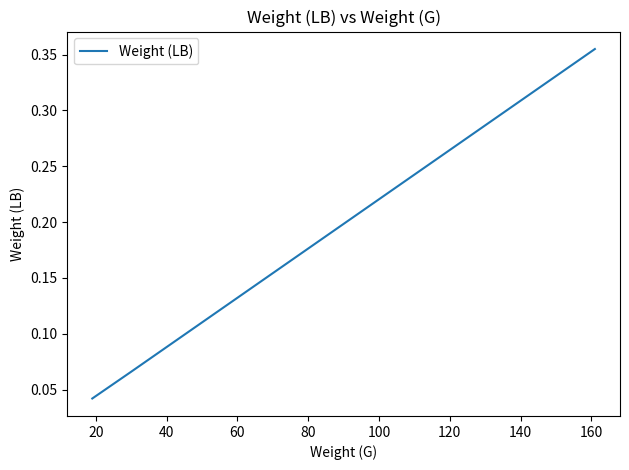

Count the values in the range 0 to 1.

3